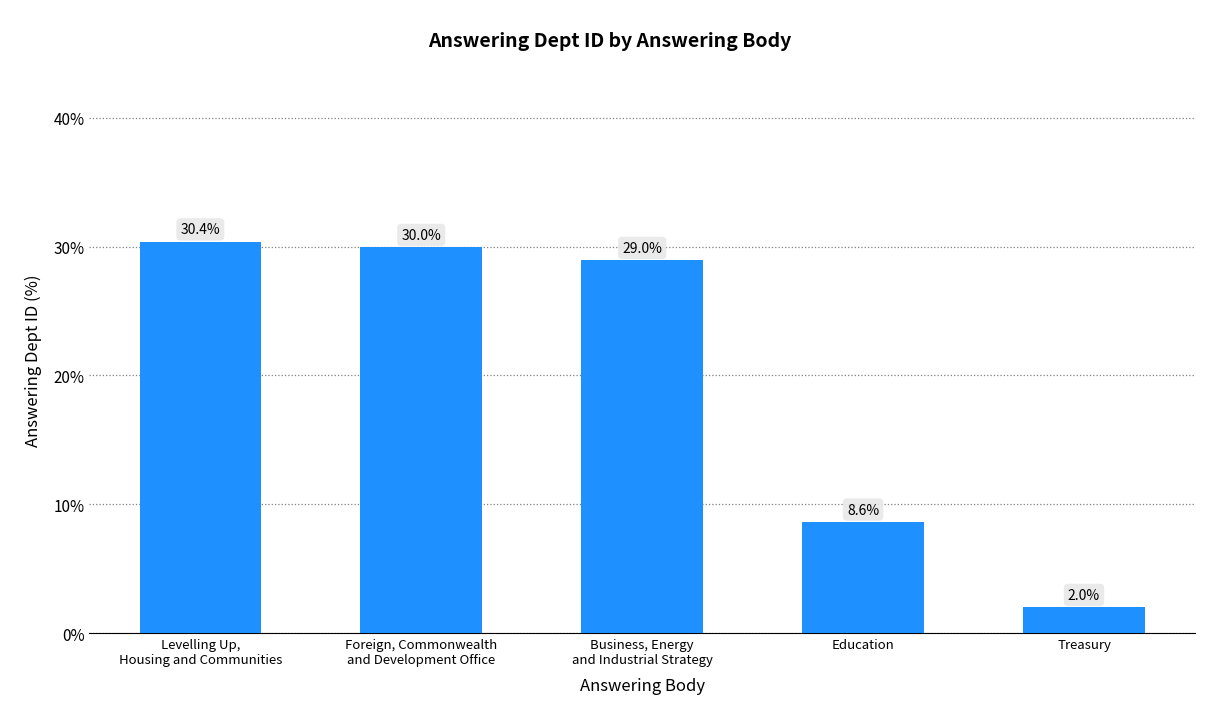

What is the sum of all values?

100.0